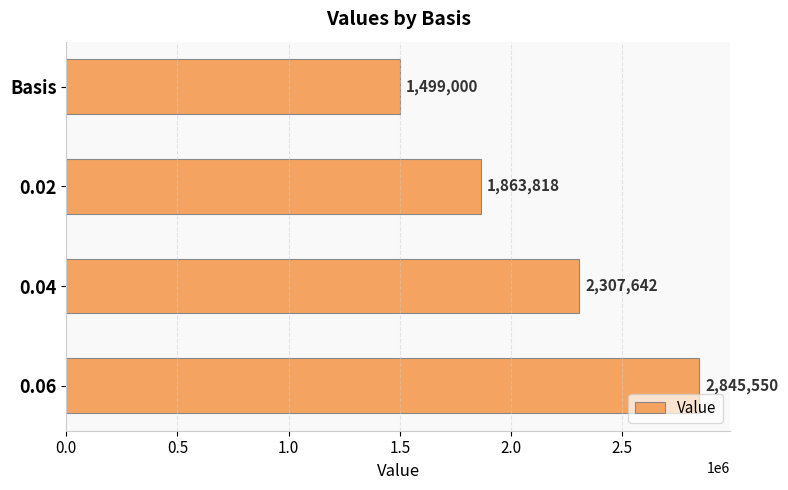

Does the chart contain any negative values?

No